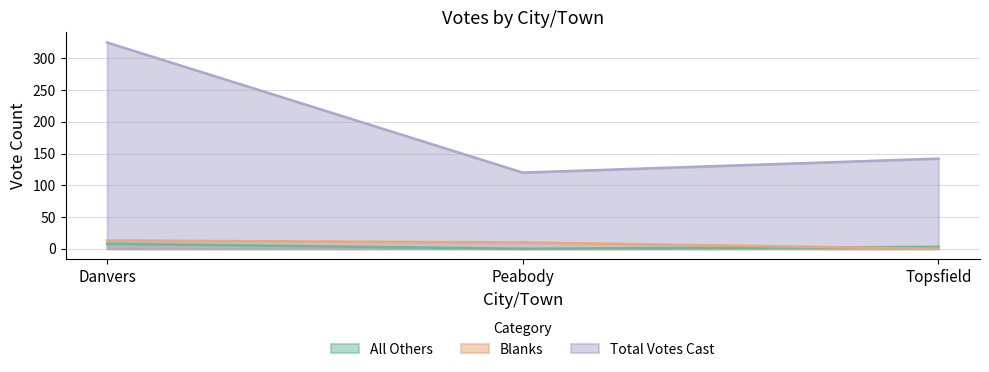

What is the value of the Total Votes Cast point at the 2nd from the left?

120